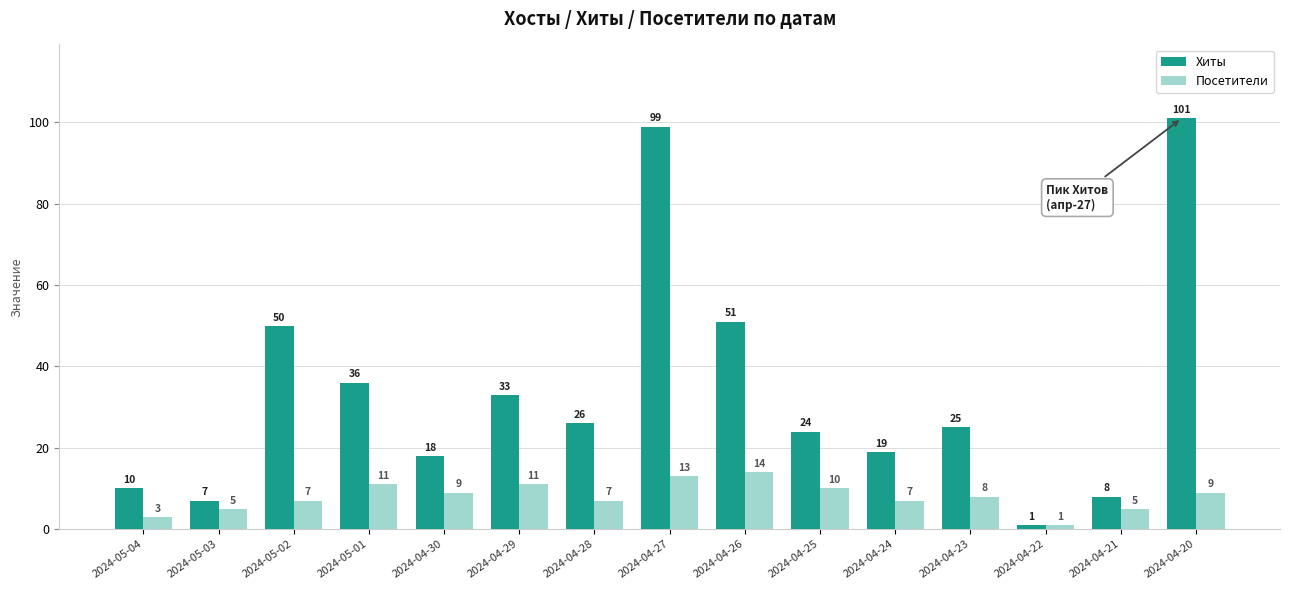

Does the chart contain stacked bars?

No